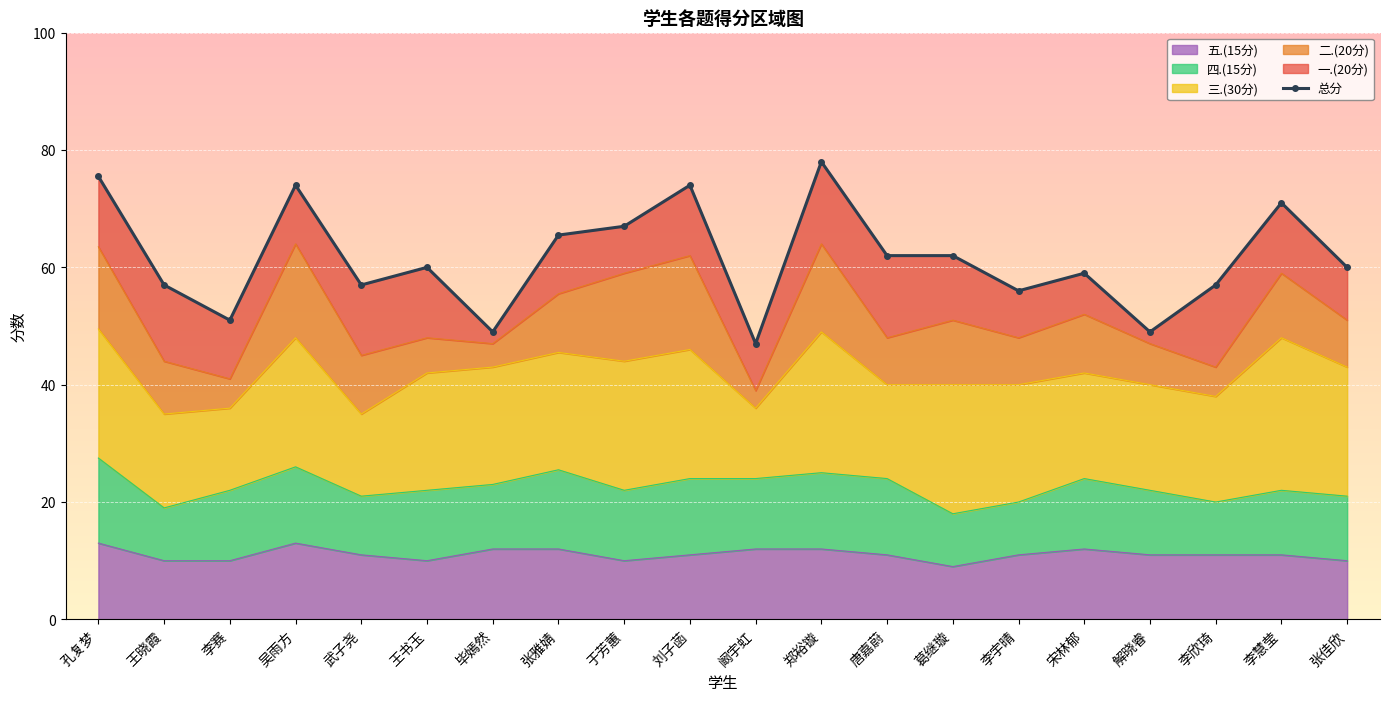

Between 郑裕镟 and 唐嘉蔚, which is larger?

郑裕镟